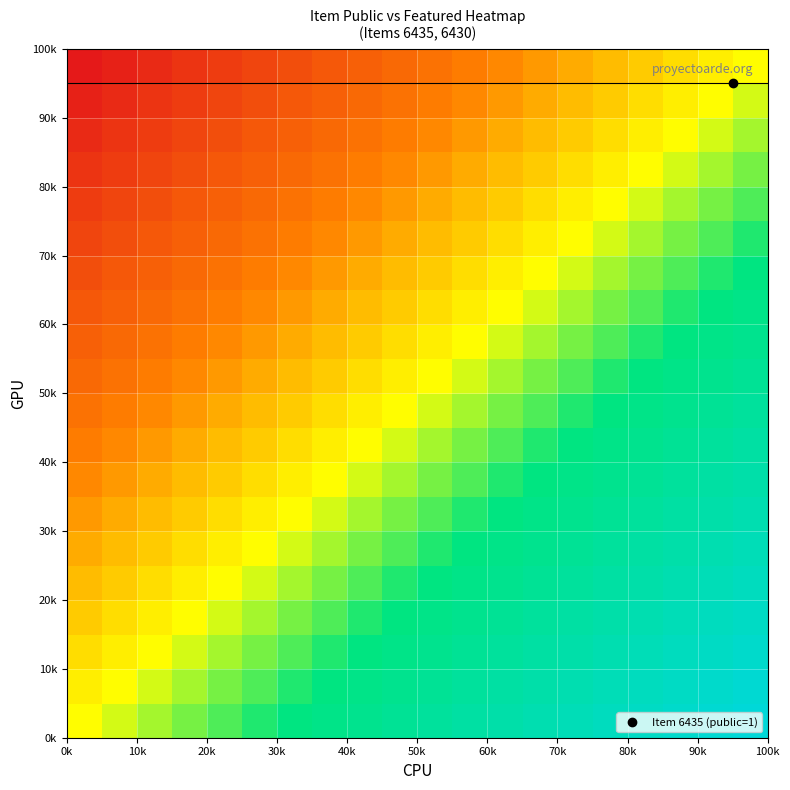

How many categories are shown in the chart?

20